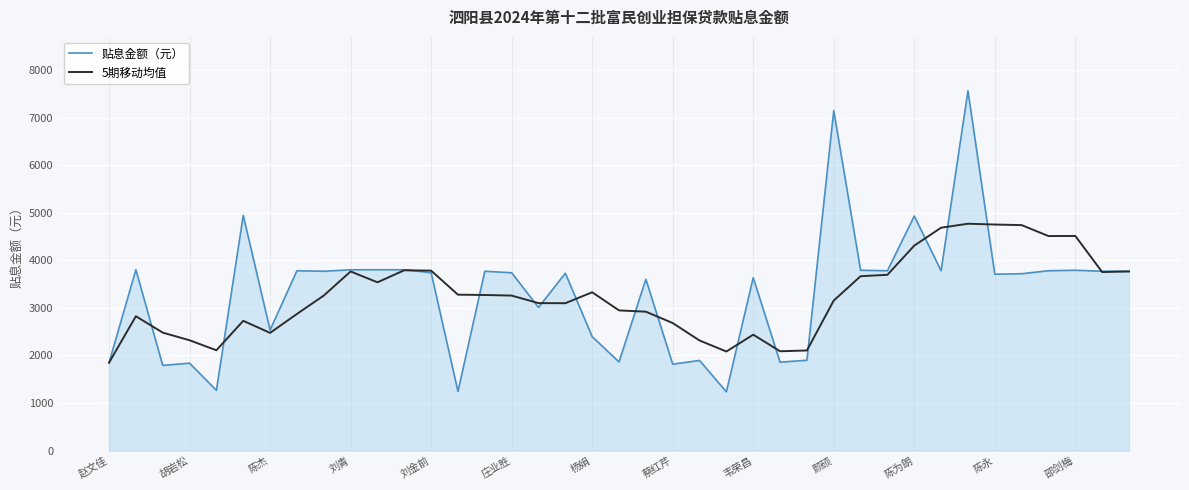

Which series has the widest spread of values?

贴息金额（元）